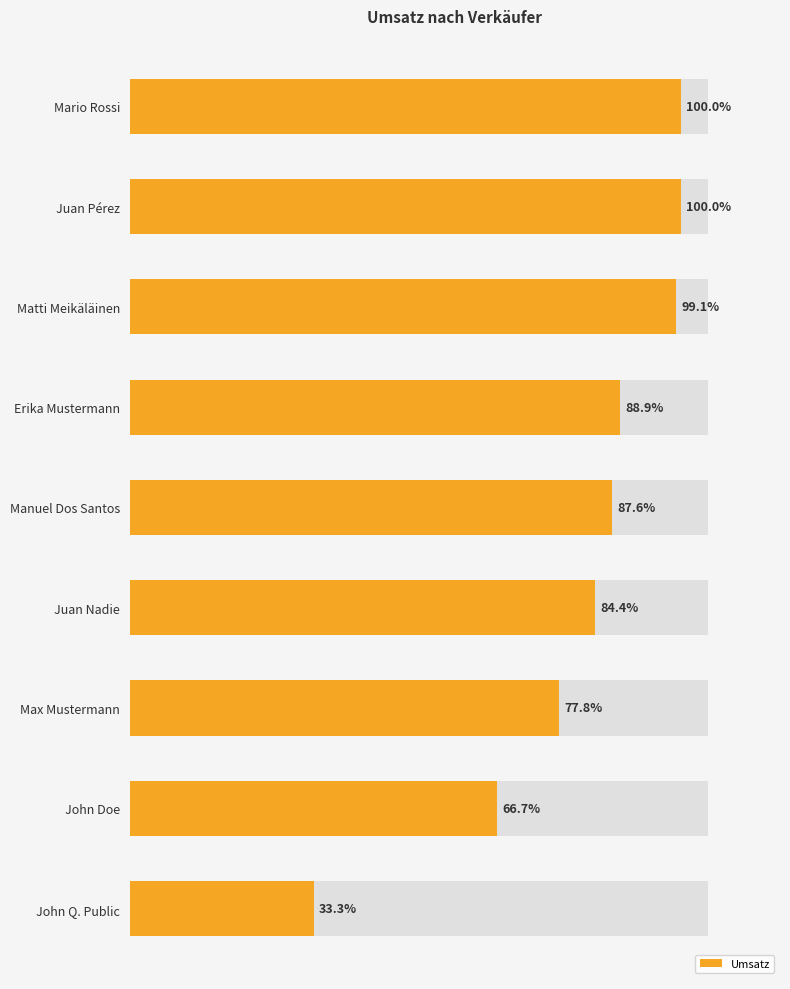

How many bars are there in total?

9